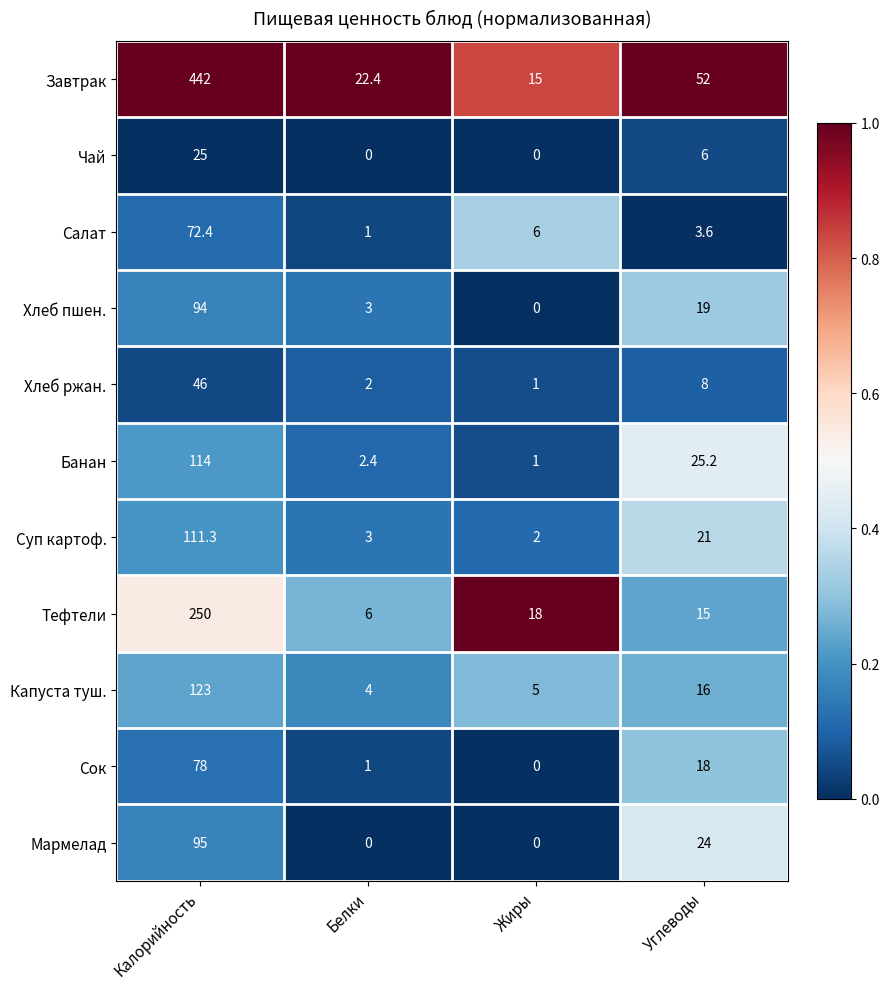

What is the spread (max minus min) of values at Калорийность?

417.0